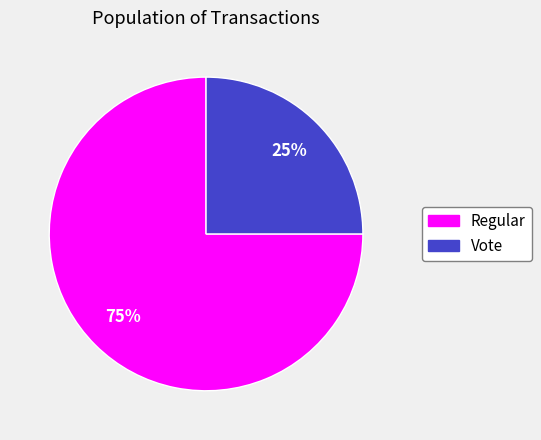

Between Vote and Regular, which is larger?

Regular